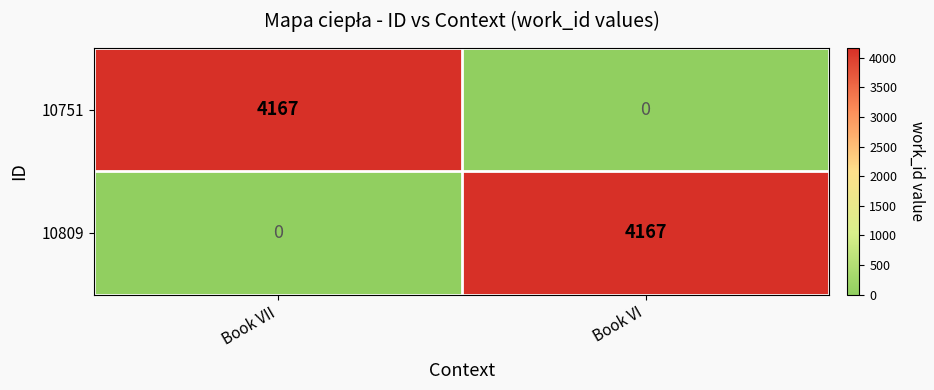

What is the difference between the maximum and minimum values in the 10751 series?

4167